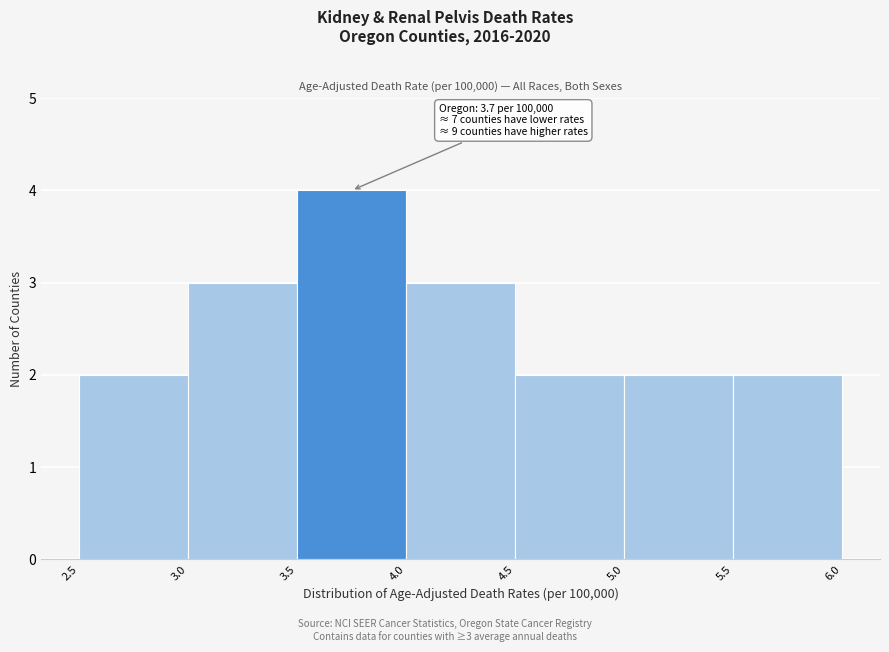

Over which range of the x-axis is the bar tallest?

3.5 to 4.0